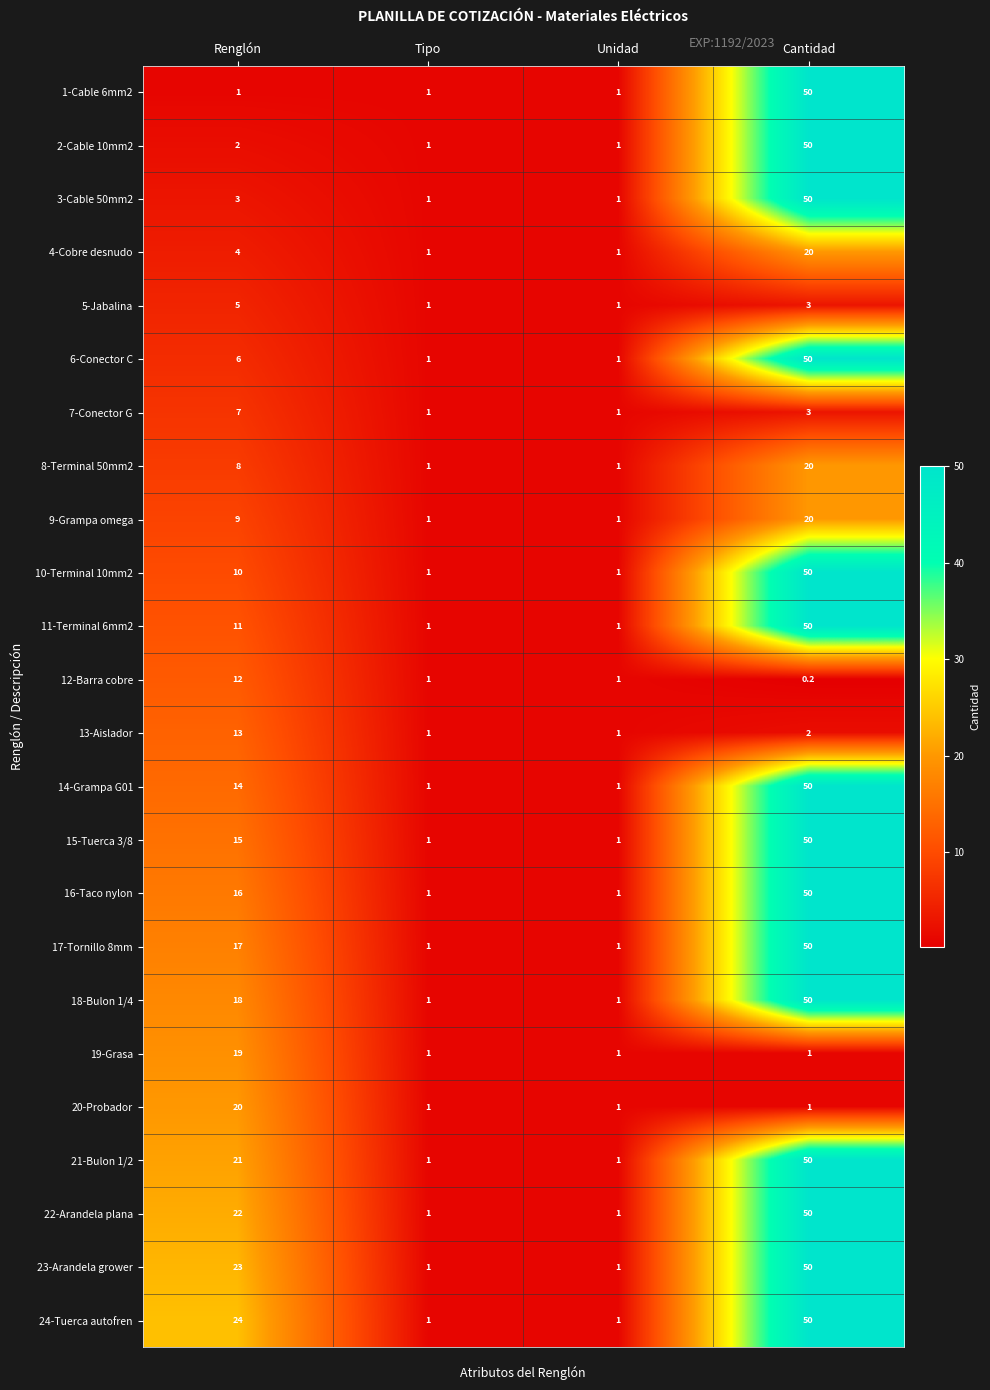

Count the 1-Cable 6mm2 values in the range 1 to 50.

4